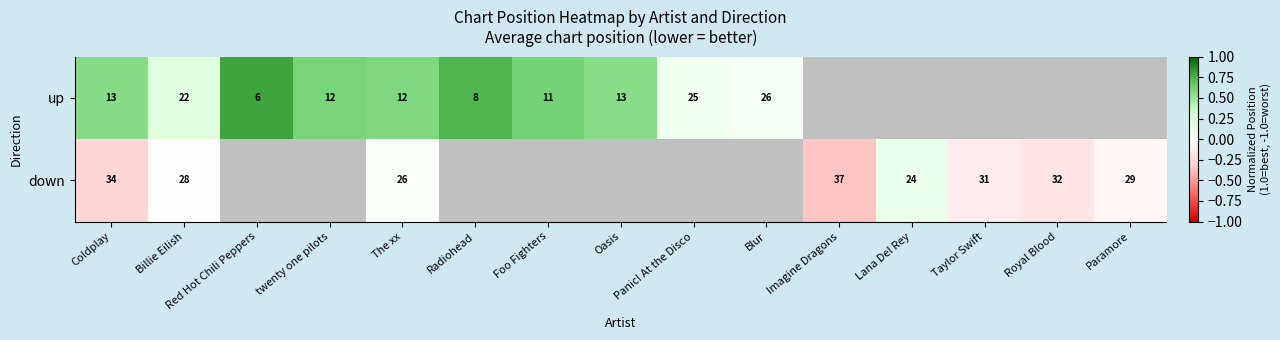

What is the smallest value displayed?

-0.4